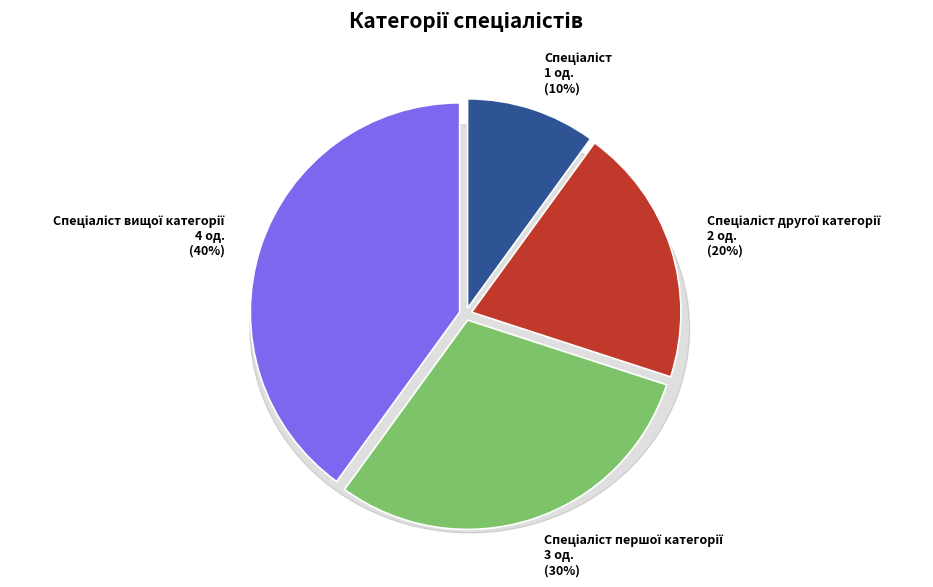

Count the number of slices in the pie.

4